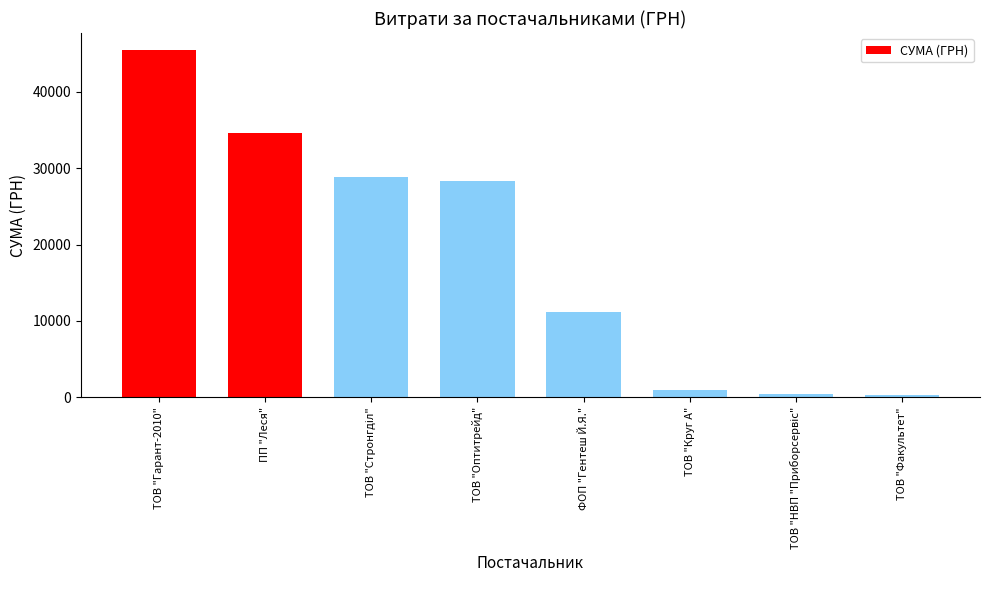

What is the sum of all values?

150259.6